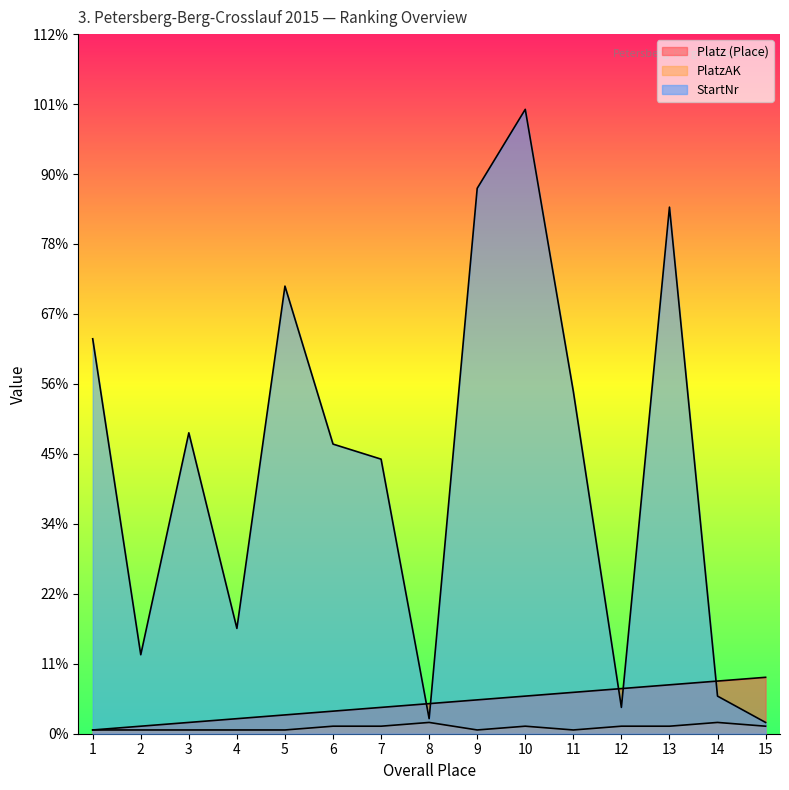

At which label does StartNr reach its peak?

10